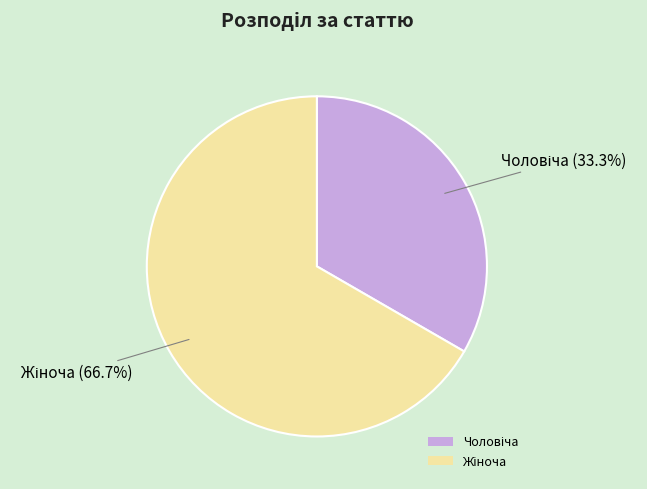

Is there any slice that represents more than half of the pie?

Yes